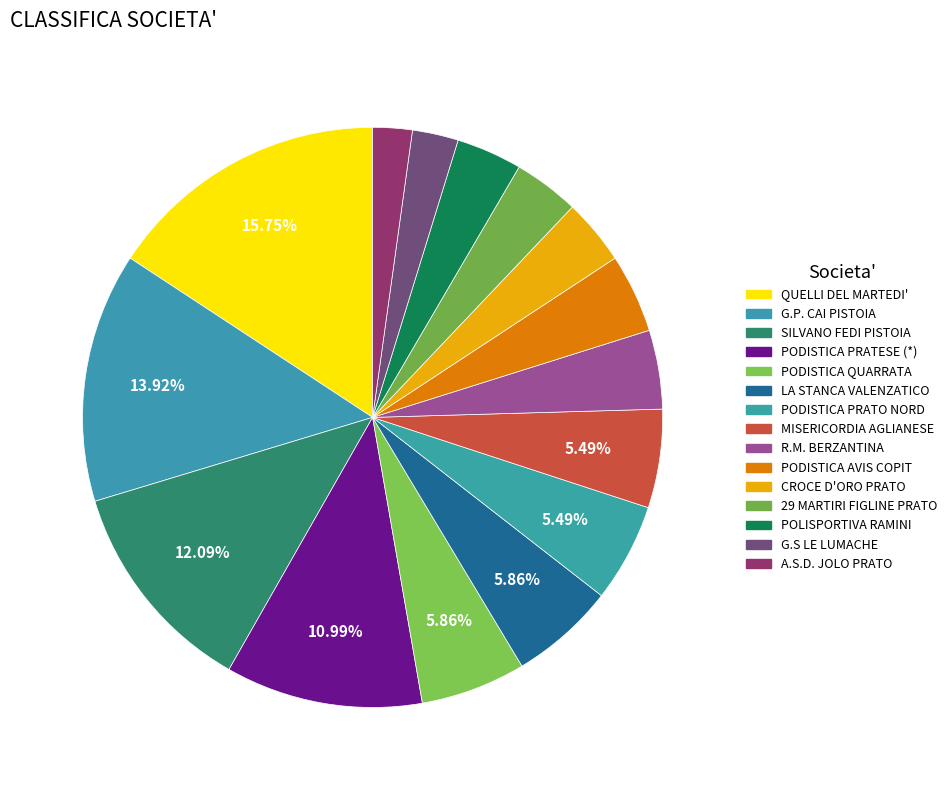

Between A.S.D. JOLO PRATO and QUELLI DEL MARTEDI', which is larger?

QUELLI DEL MARTEDI'